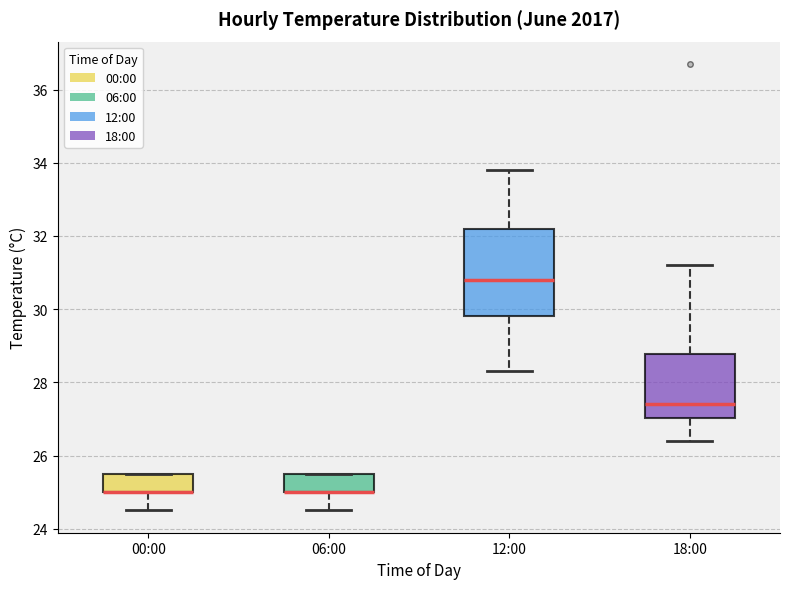

Where is the lower edge of the box for 06:00 on the y-axis? The values are not printed on the chart, so give them approximately, as read against the axis.

25.0